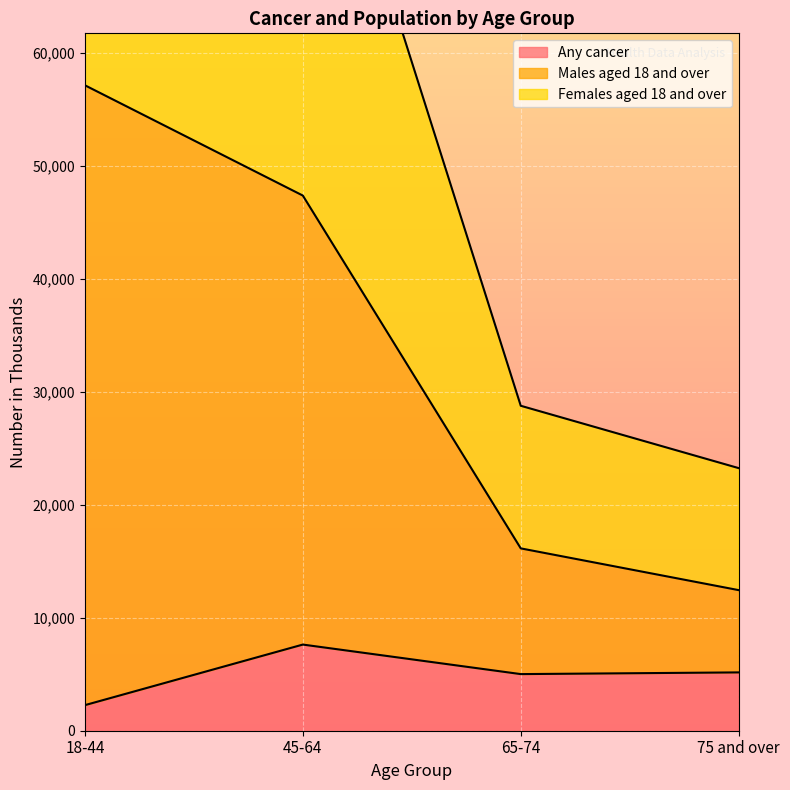

List the series in order of their overall mean, lowest first.

Any cancer, Females aged 18 and over, Males aged 18 and over